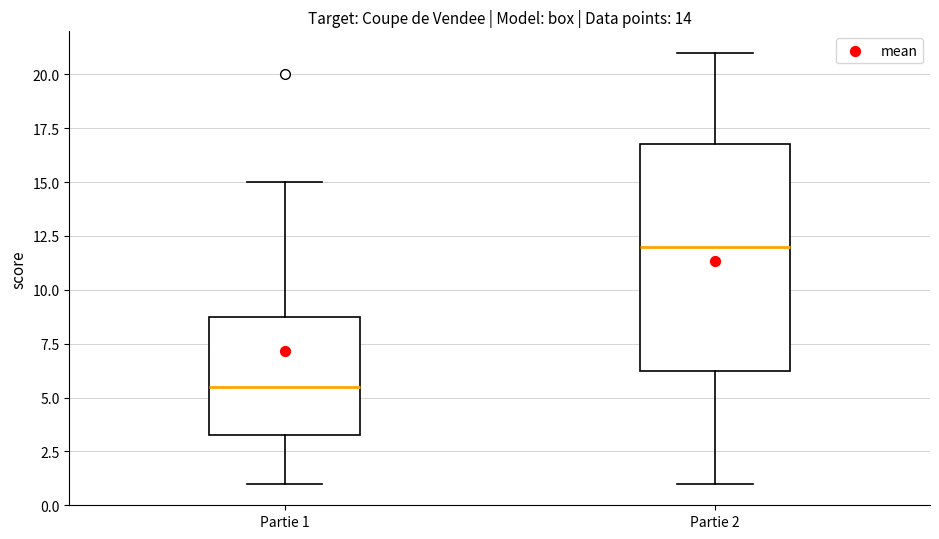

Which box's median line is the highest?

Partie 2